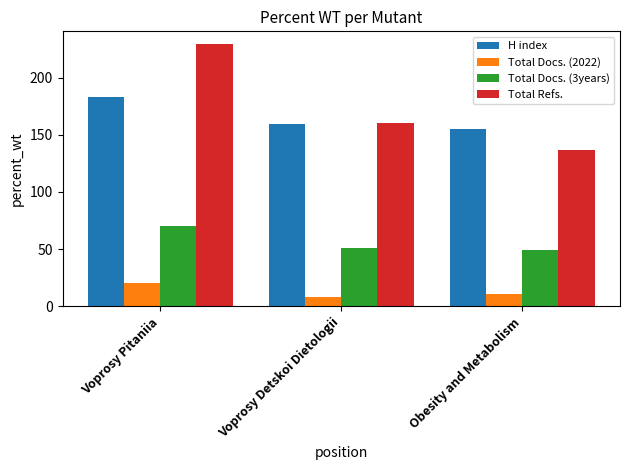

Reading left to right, list all the values displayed in this chart.

H index: 183	159	155
Total Docs. (2022): 20	8	11
Total Docs. (3years): 70	51	49
Total Refs.: 229	160	137